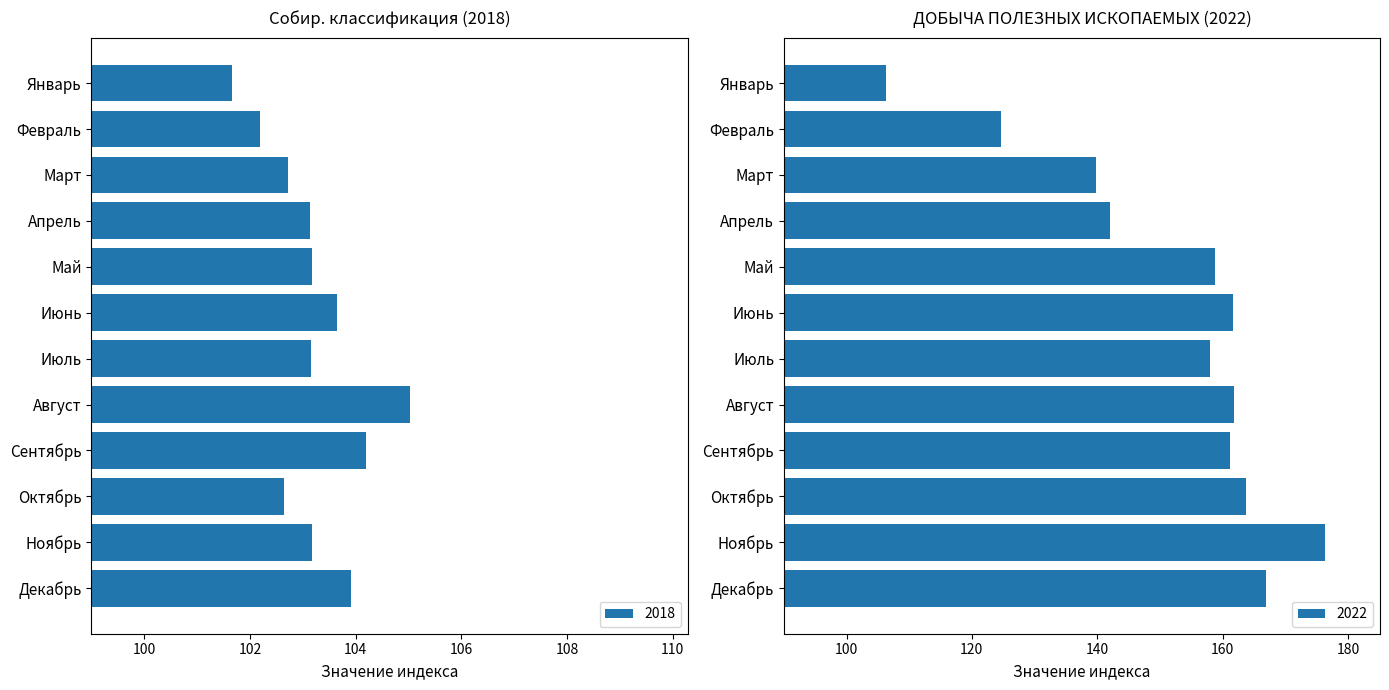

The value of 2018 at Апрель is 22.2. True or false?

False